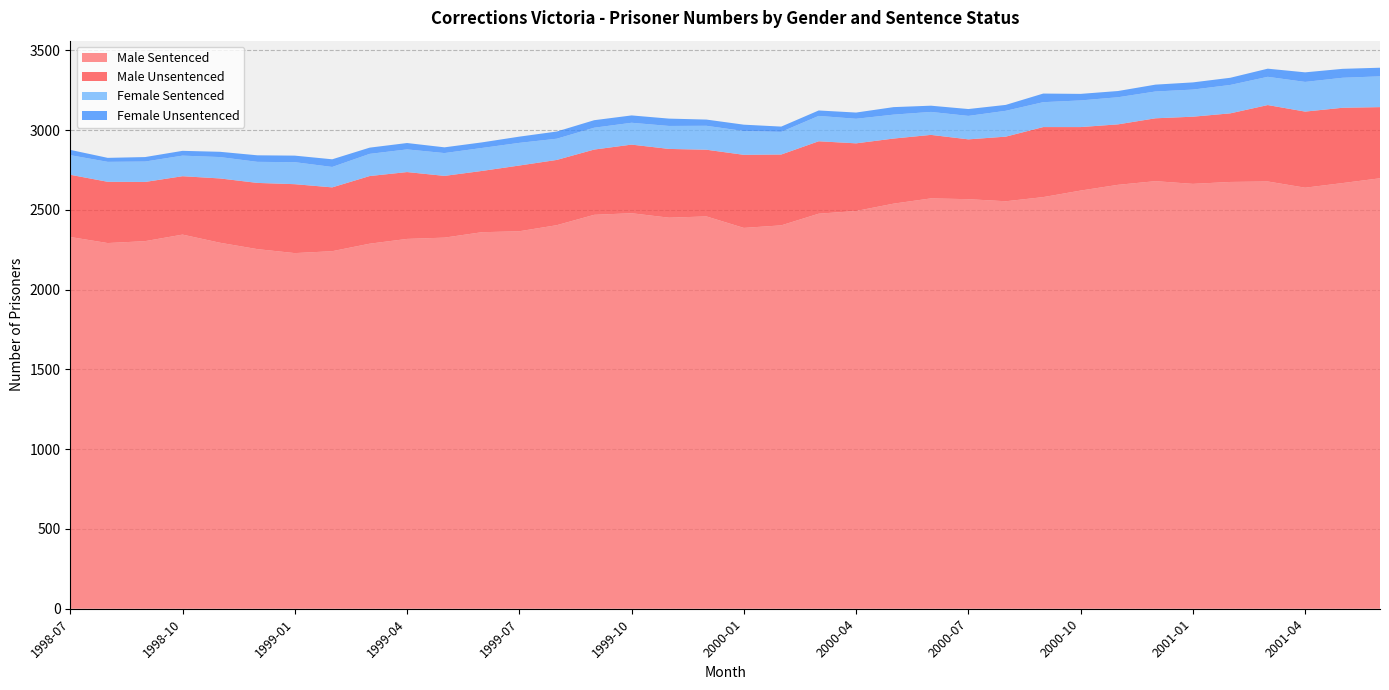

Reading left to right, list all the values displayed in this chart.

Male Sentenced: 1998-07=2330	1998-08=2292	1998-09=2304	1998-10=2345	1998-11=2294	1998-12=2254	1999-01=2229	1999-02=2241	1999-03=2288	1999-04=2318	1999-05=2326	1999-06=2360	1999-07=2366	1999-08=2404	1999-09=2469	1999-10=2479	1999-11=2451	1999-12=2459	2000-01=2387	2000-02=2403	2000-03=2476	2000-04=2493	2000-05=2539	2000-06=2572	2000-07=2567	2000-08=2554	2000-09=2580	2000-10=2621	2000-11=2657	2000-12=2680	2001-01=2663	2001-02=2675	2001-03=2678	2001-04=2639	2001-05=2668	2001-06=2698
Male Unsentenced: 1998-07=390	1998-08=384	1998-09=371	1998-10=366	1998-11=403	1998-12=415	1999-01=432	1999-02=400	1999-03=424	1999-04=419	1999-05=387	1999-06=384	1999-07=412	1999-08=409	1999-09=409	1999-10=430	1999-11=431	1999-12=418	2000-01=458	2000-02=444	2000-03=454	2000-04=424	2000-05=408	2000-06=398	2000-07=375	2000-08=405	2000-09=439	2000-10=398	2000-11=379	2000-12=394	2001-01=421	2001-02=430	2001-03=479	2001-04=477	2001-05=472	2001-06=446
Female Sentenced: 1998-07=123	1998-08=125	1998-09=128	1998-10=129	1998-11=134	1998-12=132	1999-01=138	1999-02=128	1999-03=139	1999-04=142	1999-05=143	1999-06=144	1999-07=142	1999-08=133	1999-09=137	1999-10=137	1999-11=144	1999-12=150	2000-01=149	2000-02=142	2000-03=159	2000-04=154	2000-05=150	2000-06=144	2000-07=147	2000-08=162	2000-09=156	2000-10=167	2000-11=170	2000-12=168	2001-01=170	2001-02=178	2001-03=177	2001-04=186	2001-05=188	2001-06=193
Female Unsentenced: 1998-07=33	1998-08=25	1998-09=28	1998-10=30	1998-11=33	1998-12=41	1999-01=41	1999-02=48	1999-03=39	1999-04=40	1999-05=36	1999-06=35	1999-07=39	1999-08=45	1999-09=47	1999-10=46	1999-11=46	1999-12=39	2000-01=40	2000-02=33	2000-03=34	2000-04=39	2000-05=47	2000-06=39	2000-07=43	2000-08=37	2000-09=54	2000-10=41	2000-11=39	2000-12=43	2001-01=45	2001-02=45	2001-03=51	2001-04=60	2001-05=56	2001-06=54